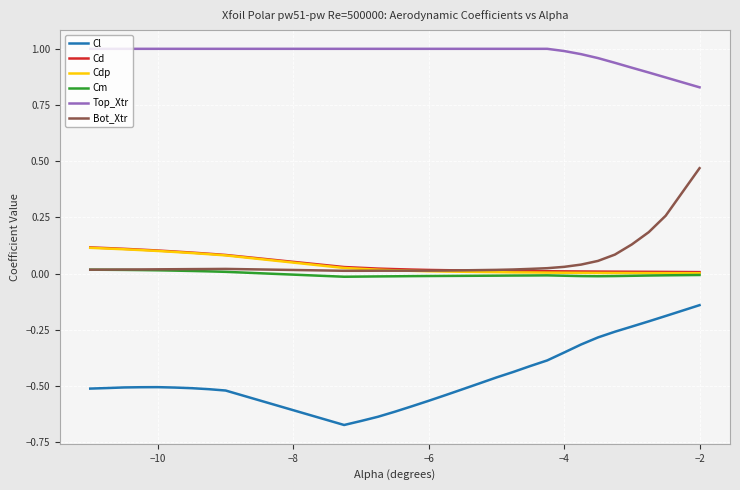

How many distinct data groups are displayed?

6